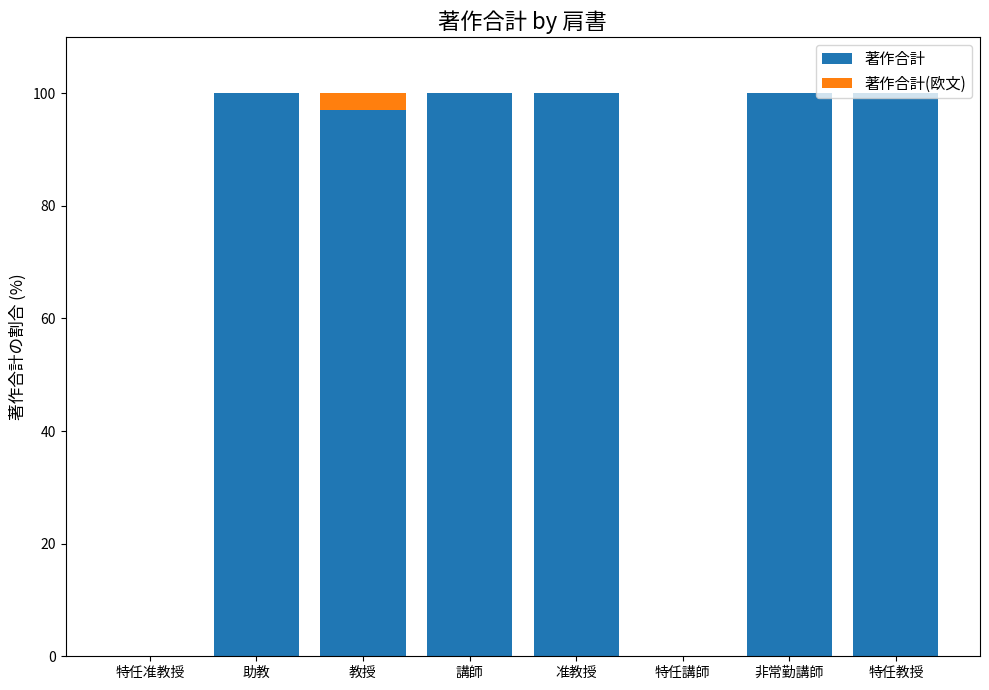

Does the chart contain stacked bars?

Yes